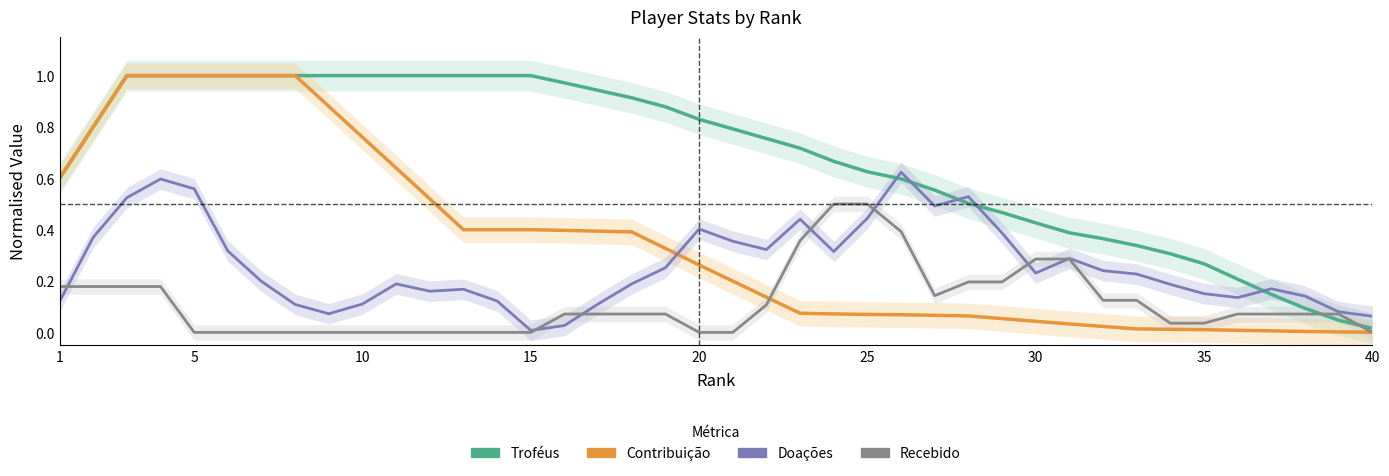

Which has a higher value, 30 or 20?

20